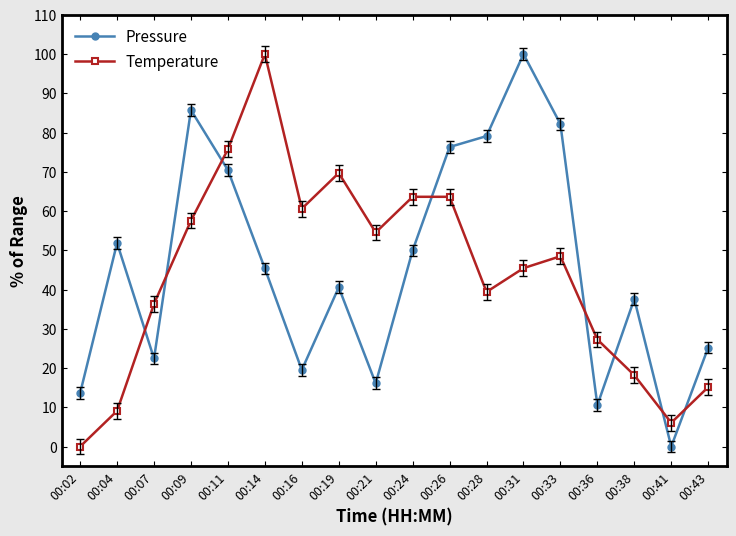

Reading left to right, what are all the values shown in this chart?

Pressure: 00:02=13.6	00:04=51.9	00:07=22.4	00:09=85.7	00:11=70.4	00:14=45.4	00:16=19.5	00:19=40.6	00:21=16.1	00:24=50.0	00:26=76.3	00:28=79.1	00:31=100.0	00:33=82.2	00:36=10.5	00:38=37.6	00:41=0.0	00:43=25.2
Temperature: 00:02=0.0	00:04=9.1	00:07=36.4	00:09=57.6	00:11=75.8	00:14=100.0	00:16=60.6	00:19=69.7	00:21=54.5	00:24=63.6	00:26=63.6	00:28=39.4	00:31=45.5	00:33=48.5	00:36=27.3	00:38=18.2	00:41=6.1	00:43=15.2